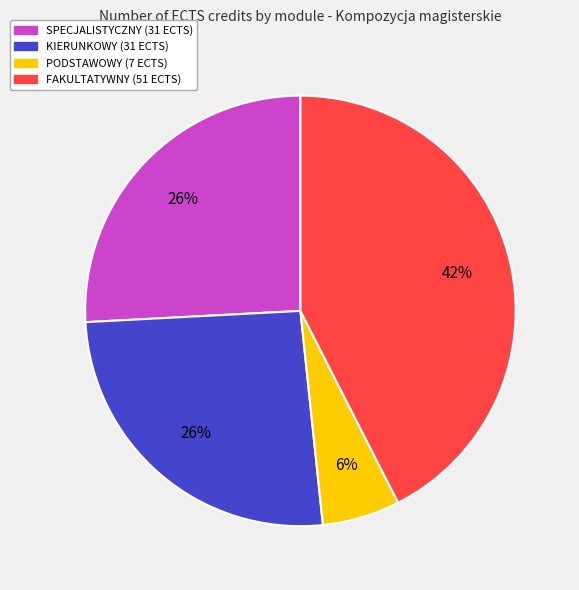

How many slices are in this pie chart?

4